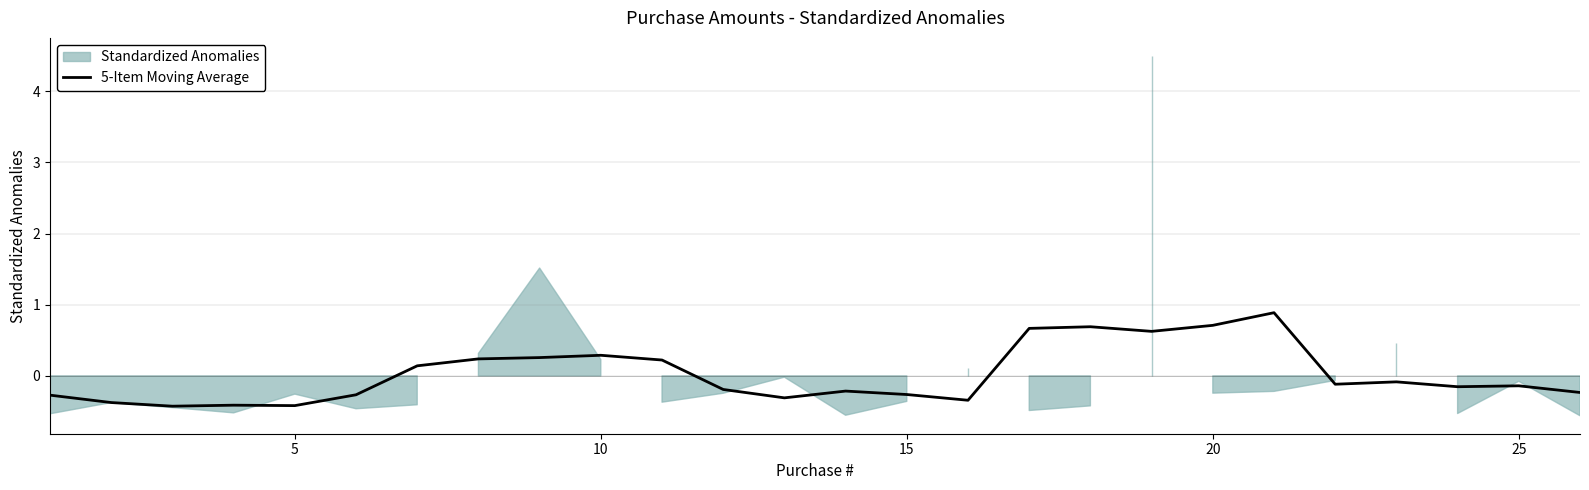

What is the value of the 7th point from the left?

0.1